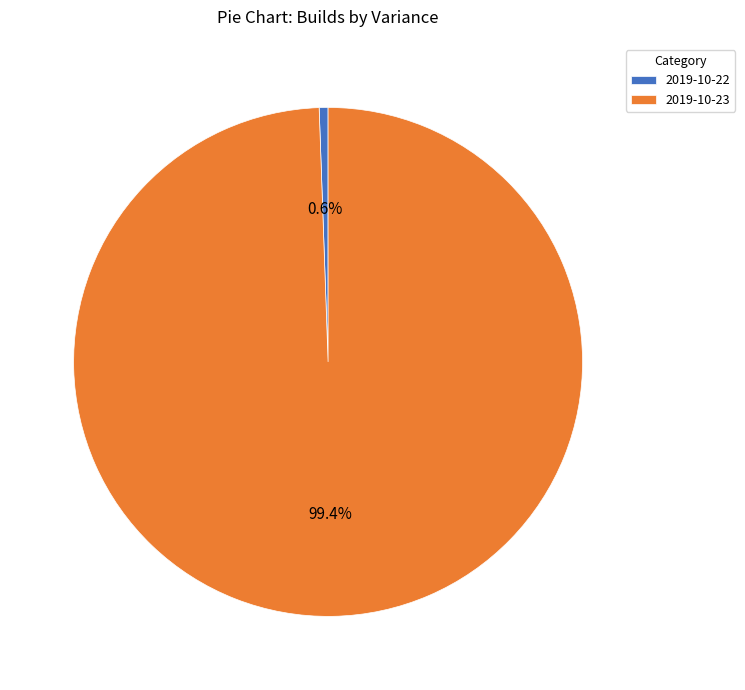

Which has a higher value, 2019-10-22 or 2019-10-23?

2019-10-23